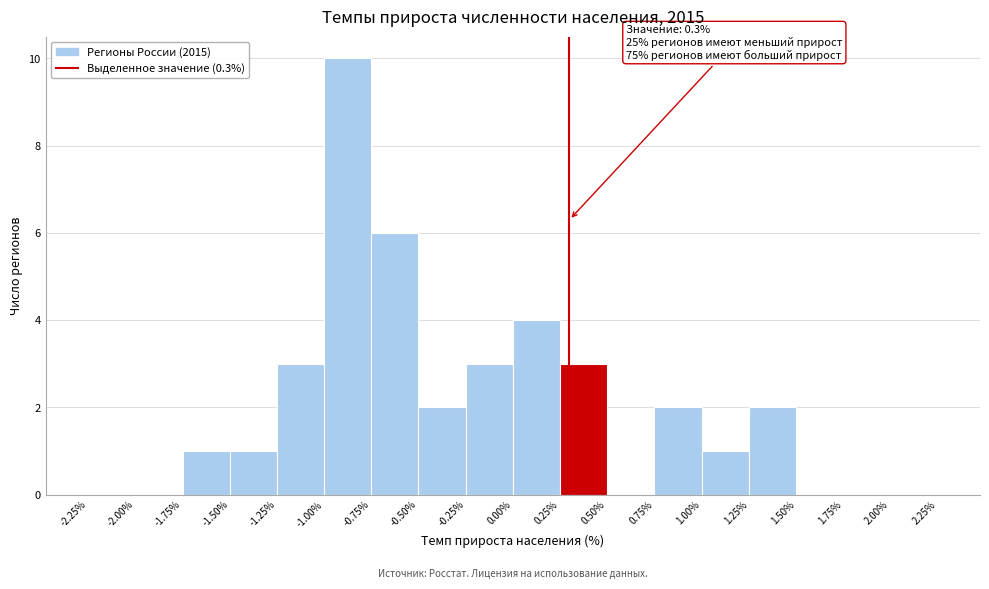

Which range on the x-axis has the tallest bar?

-1.00% to -0.75%